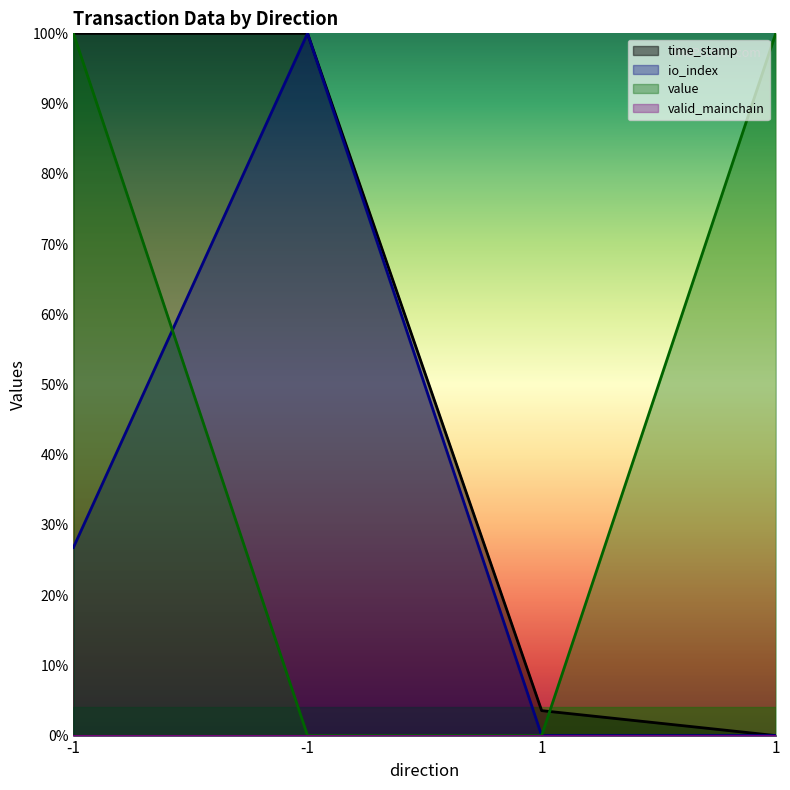

What is the maximum value shown in the chart?

1.0